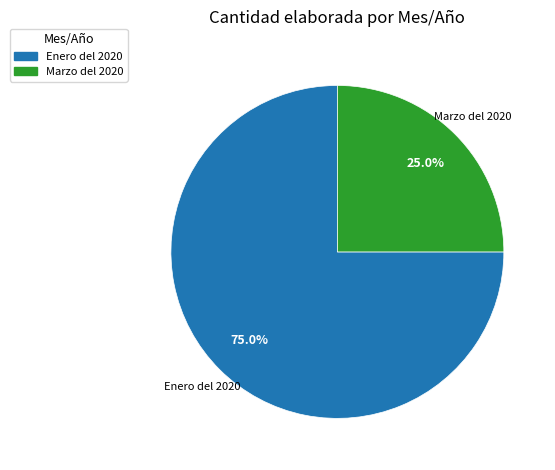

How many slices are in this pie chart?

2